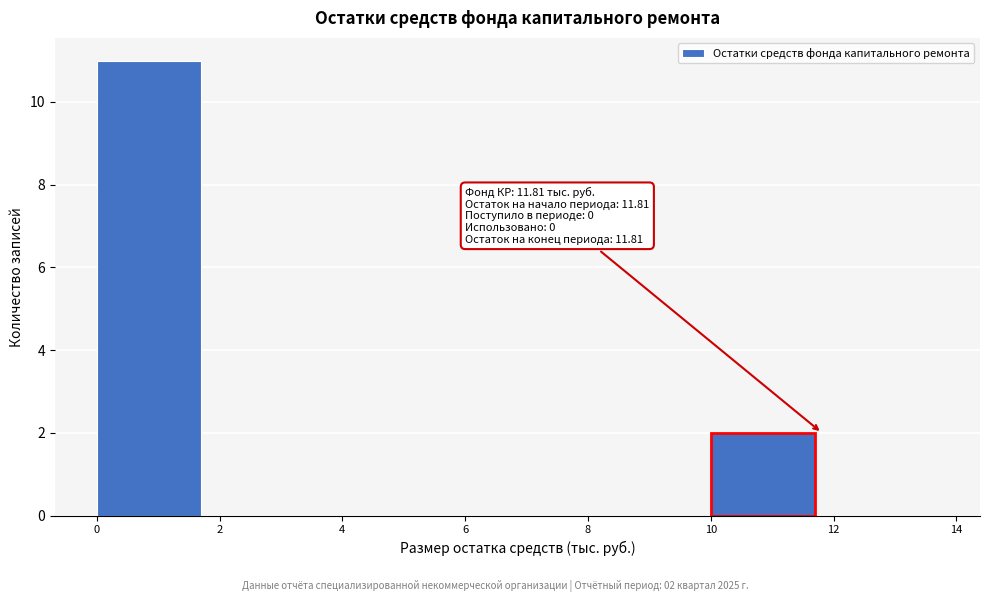

Over which range of the x-axis is the bar tallest?

0 to 2